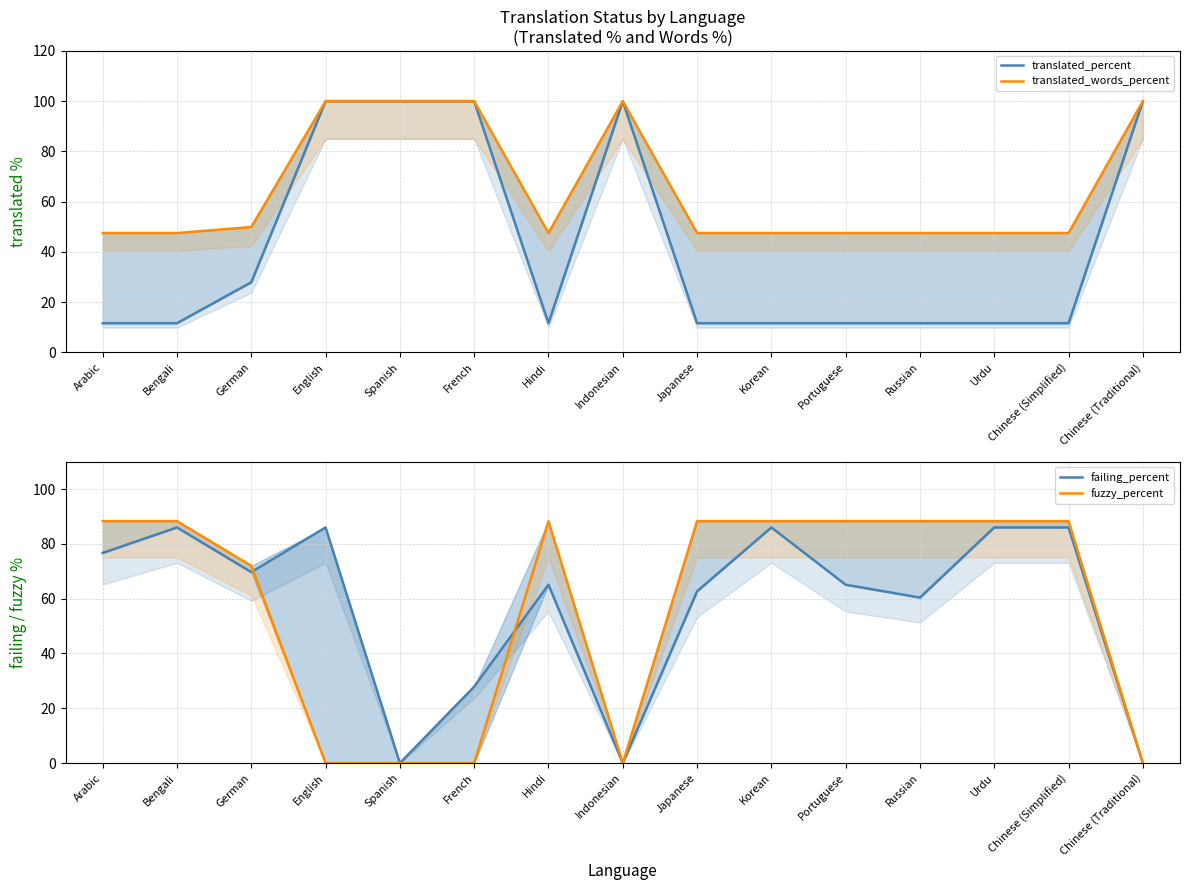

How many interior local peaks does the fuzzy_percent series have?

1